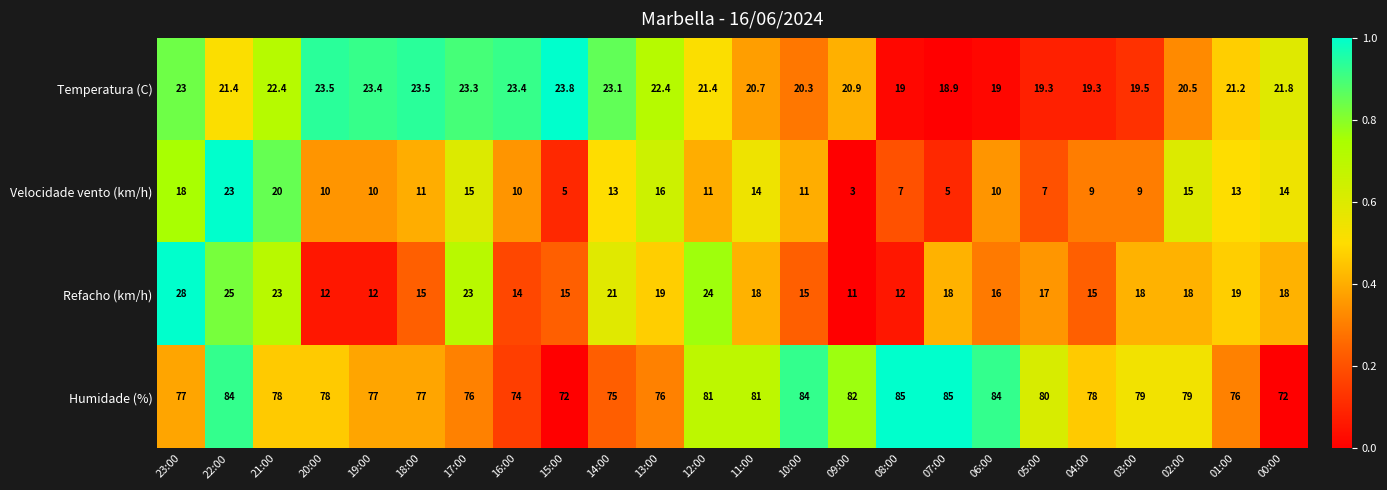

At which category is the sum across all series the highest?

22:00